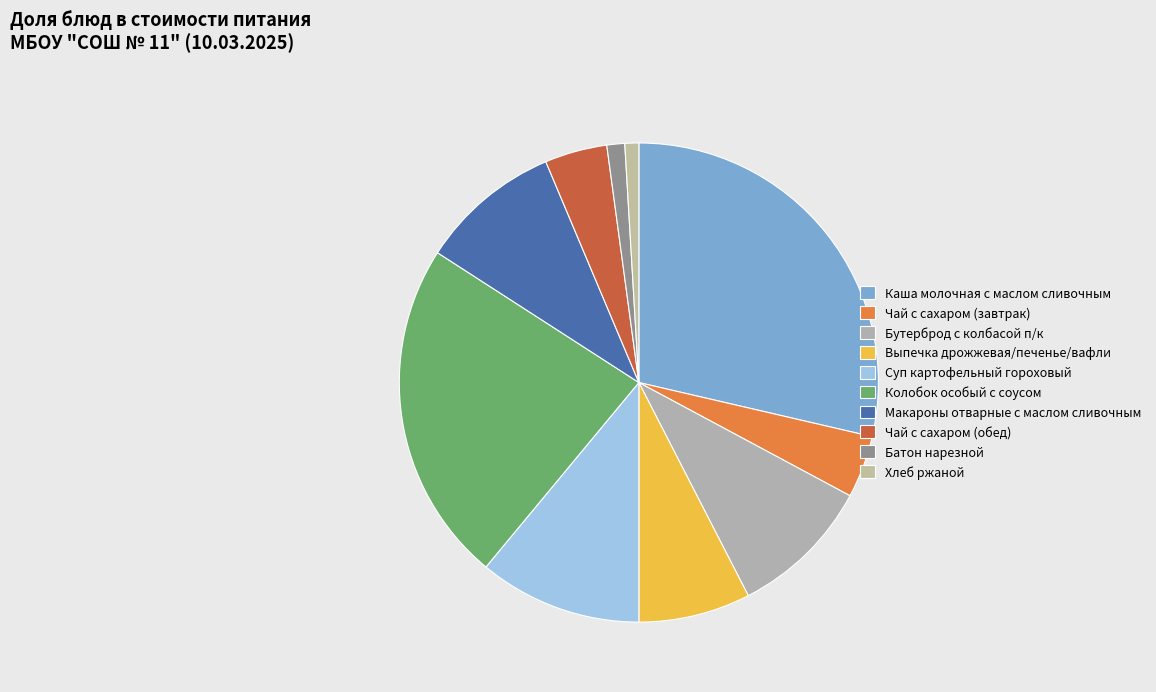

Approximately how many times larger is the value at Чай с сахаром (обед) compared to Суп картофельный гороховый?

0.4